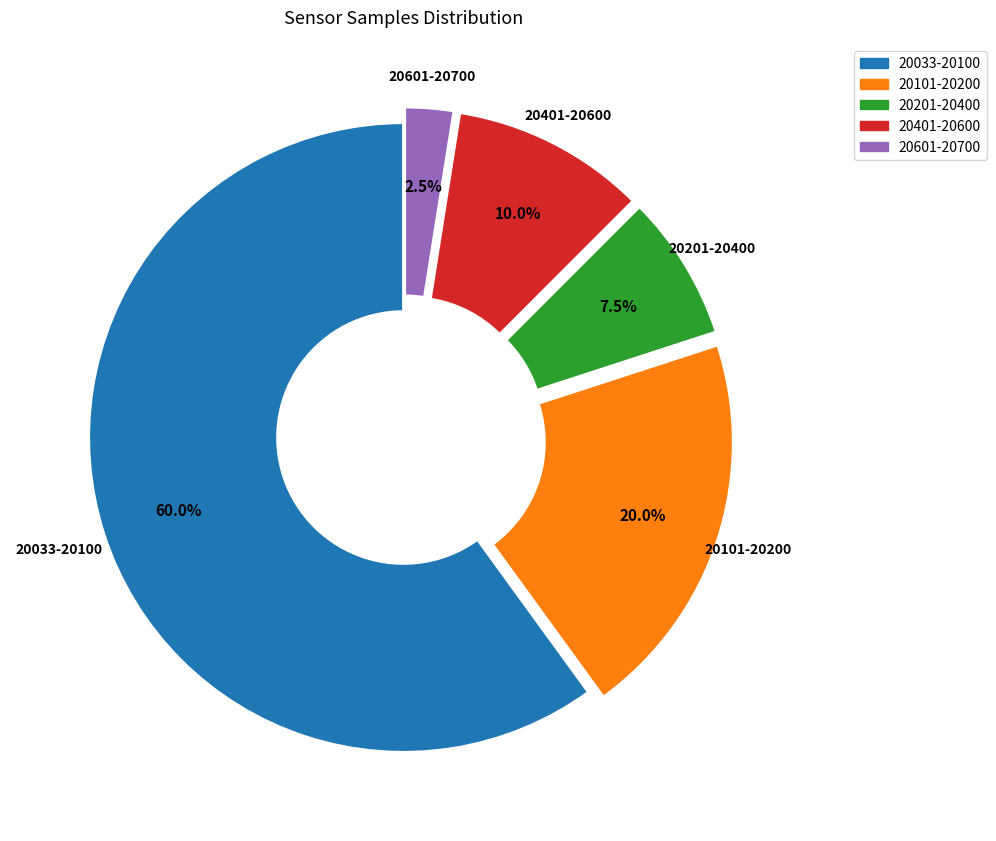

Is there any slice that represents more than half of the pie?

Yes